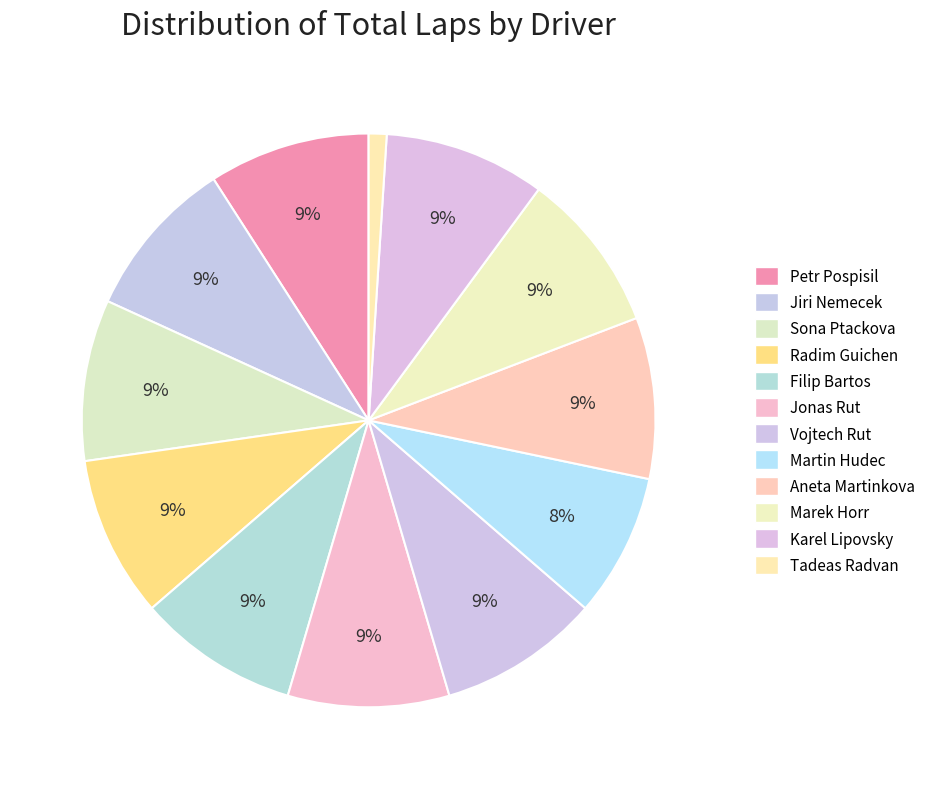

How many slices are in this pie chart?

12